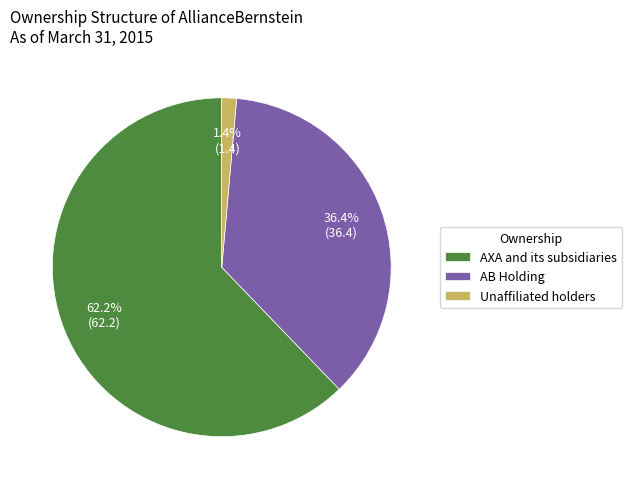

Do Unaffiliated holders and AB Holding together represent more than half of the pie?

No